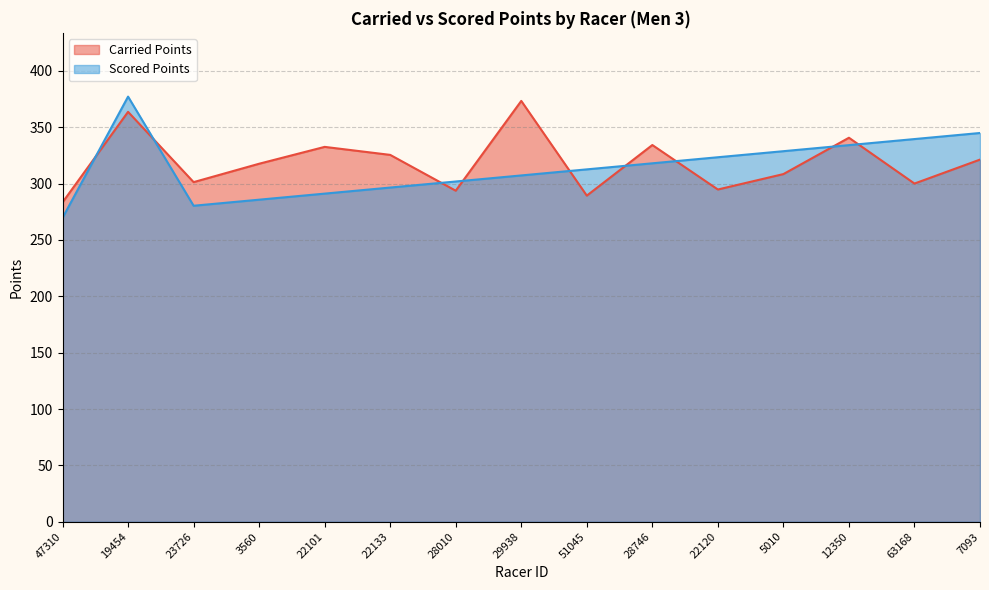

Is it true that Scored Points equals 457.2 at 63168?

False